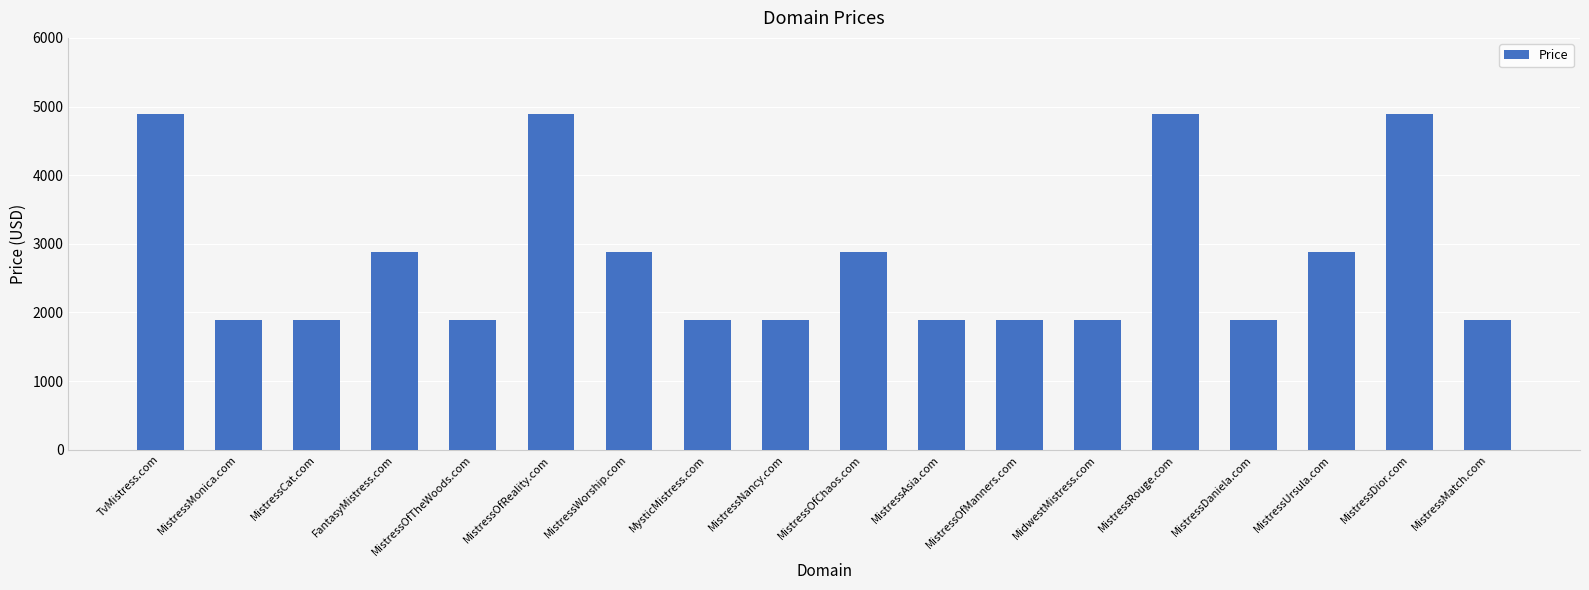

Count the values in the range 1888 to 2888.

14